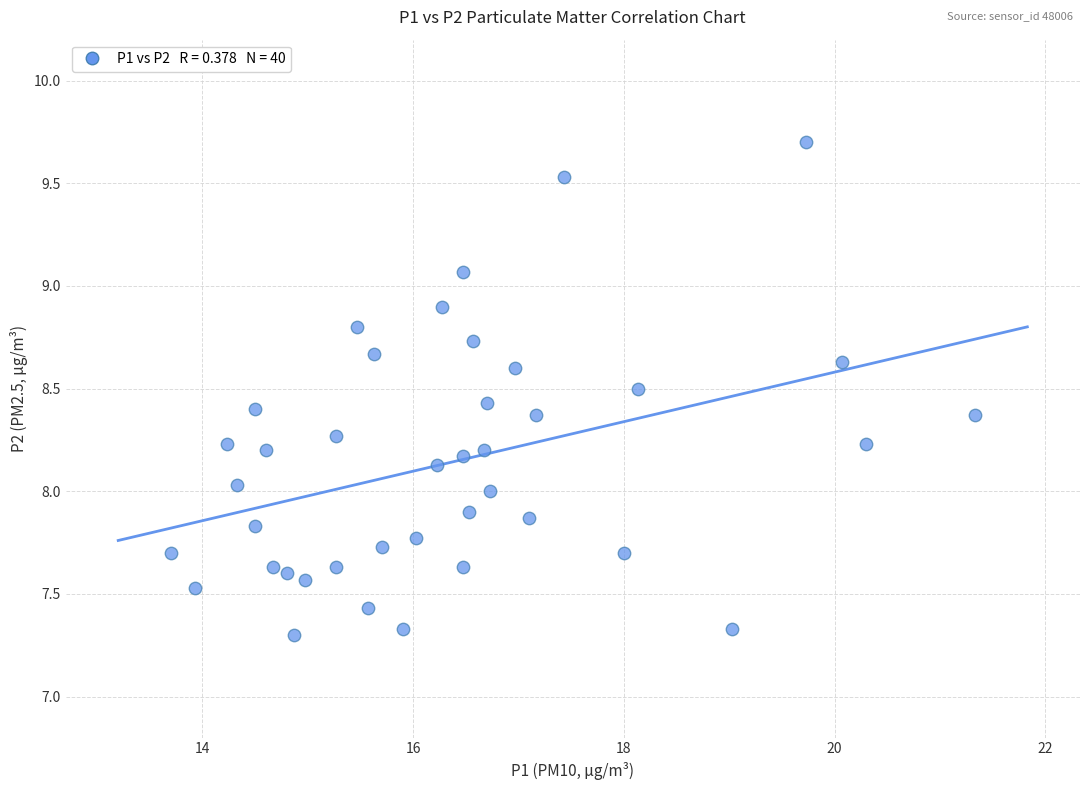

What is the range of Y values (max minus min)?

2.4